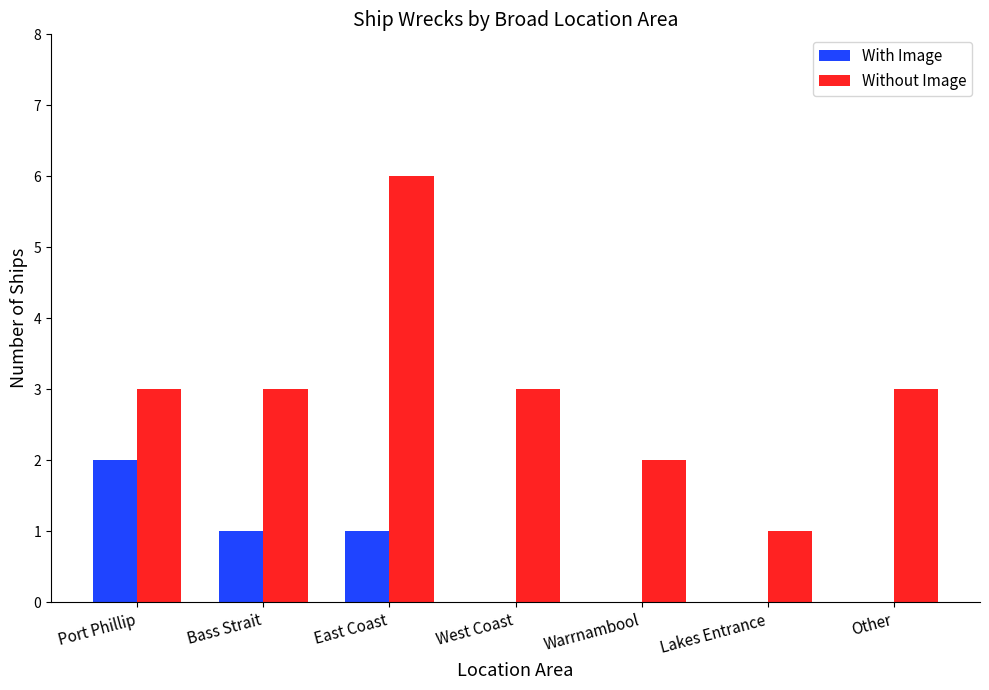

True or false: Without Image has a value of 4 at Port Phillip.

False